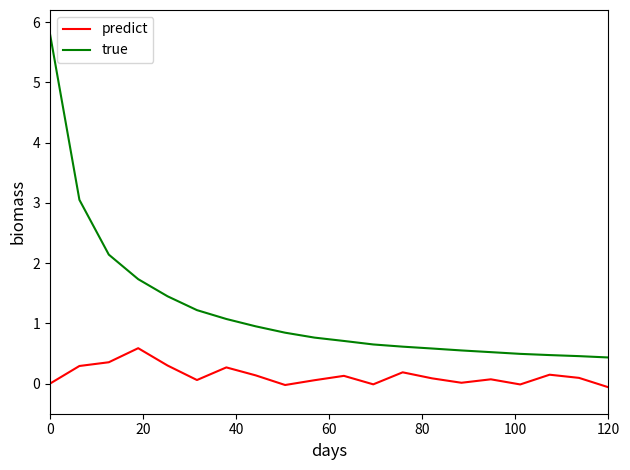

Which series has the largest total across all categories?

true